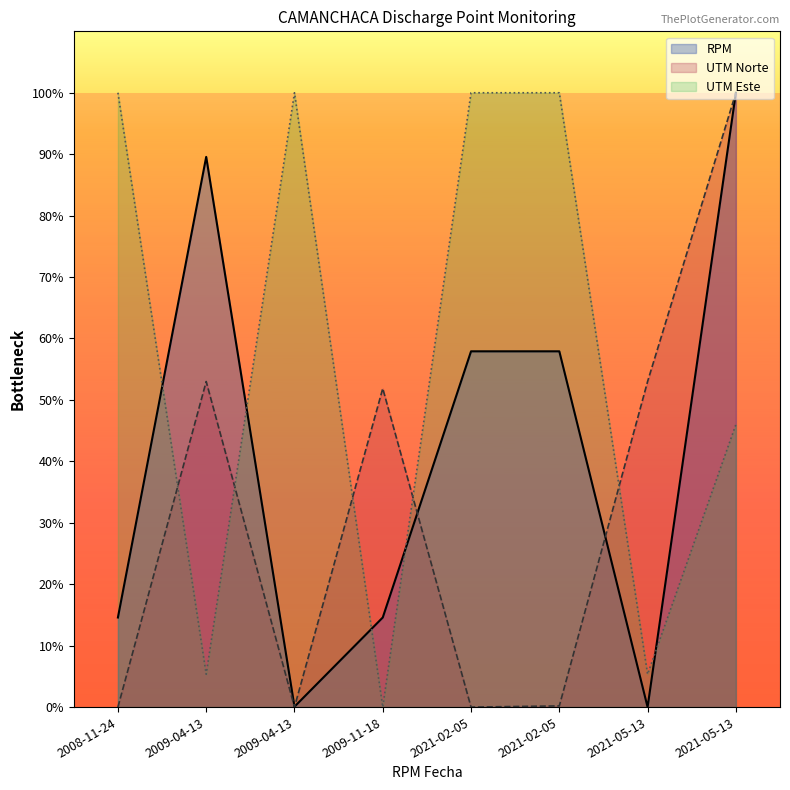

Reading left to right, list all the values displayed in this chart.

RPM: 2008-11-24=14.6	2009-04-13=89.6	2009-04-13=0.1	2009-11-18=14.6	2021-02-05=57.9	2021-02-05=57.9	2021-05-13=0.0	2021-05-13=100.0
UTM Este: 2008-11-24=100.0	2009-04-13=5.3	2009-04-13=100.0	2009-11-18=0.0	2021-02-05=100.0	2021-02-05=100.0	2021-05-13=5.3	2021-05-13=46.0
UTM Norte: 2008-11-24=0.0	2009-04-13=53.0	2009-04-13=0.0	2009-11-18=51.9	2021-02-05=0.0	2021-02-05=0.2	2021-05-13=53.0	2021-05-13=100.0